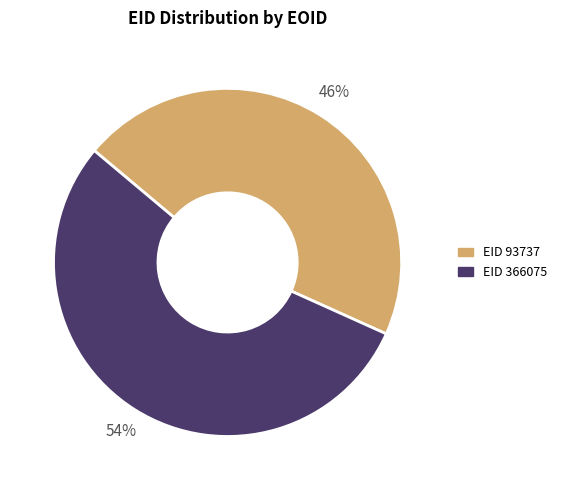

Does any single category account for the majority?

Yes